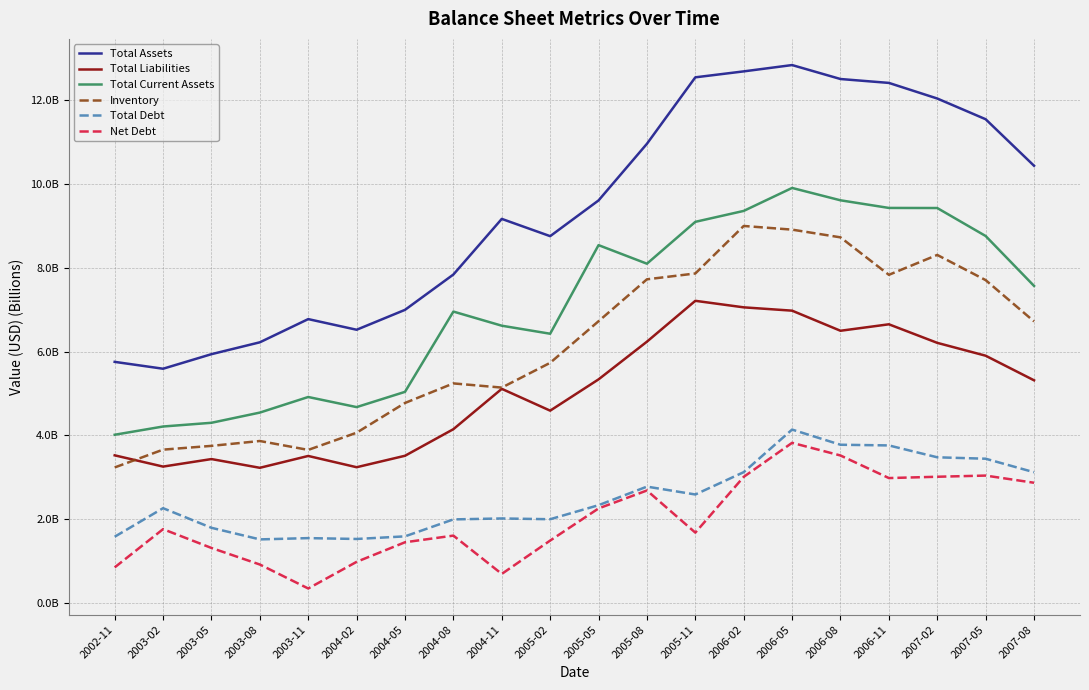

Does the chart have visible grid lines?

Yes